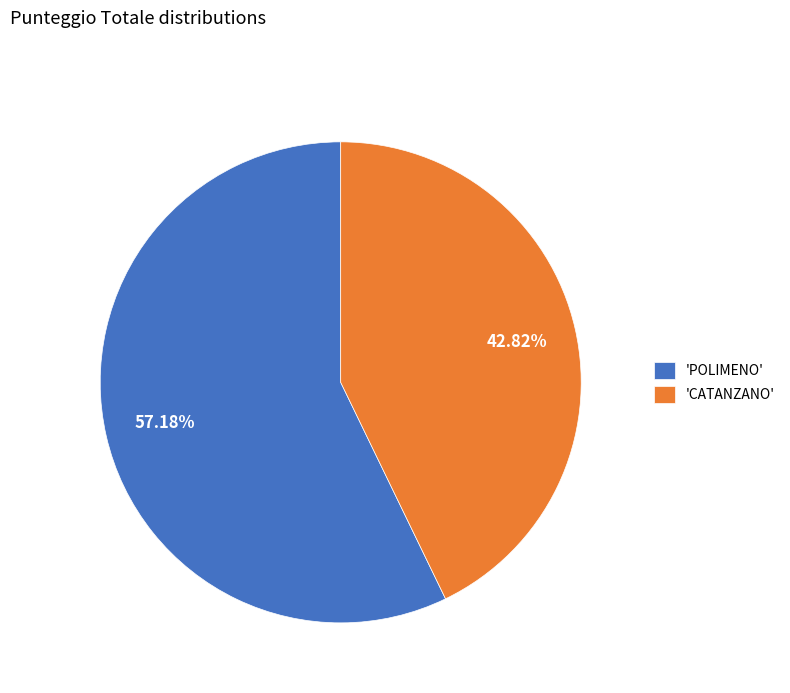

What is the largest slice in the pie chart?

'POLIMENO'